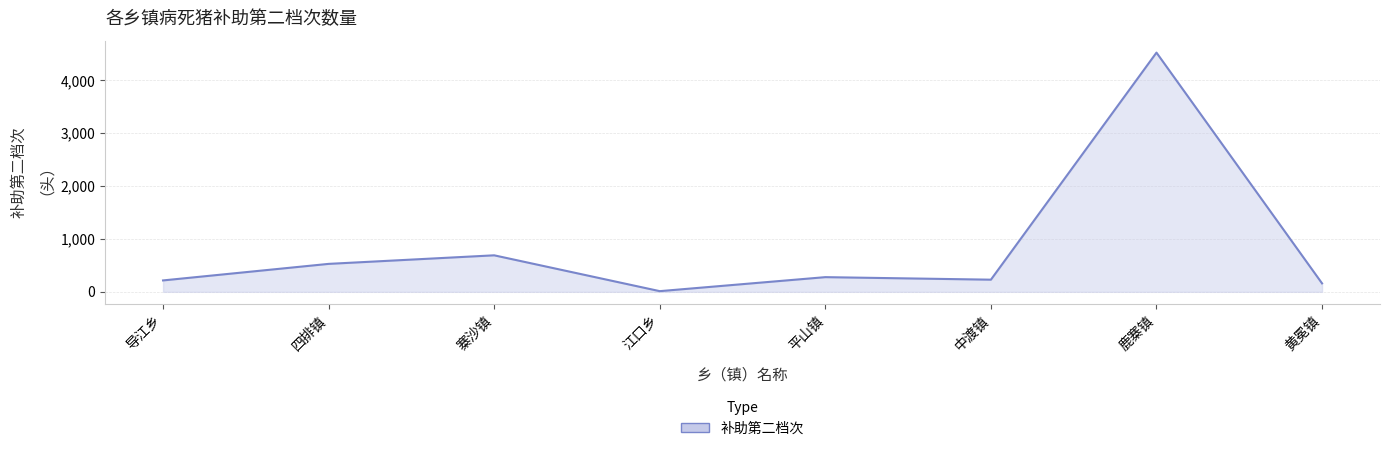

True or false: the data shows 160 at 黄冕镇.

True